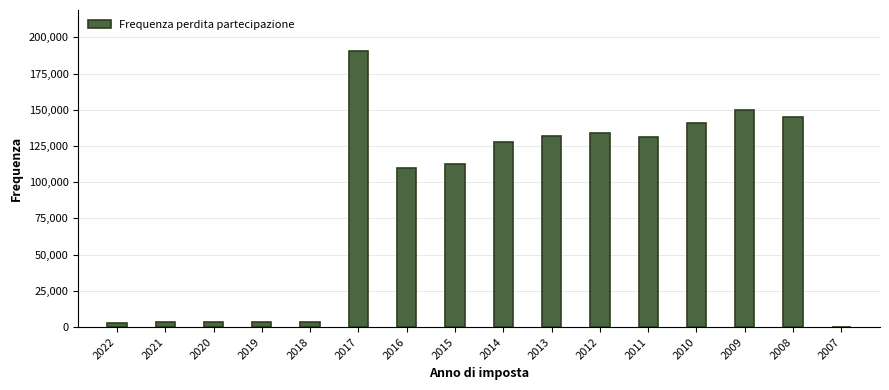

What is the ratio of the value at 2017 to the value at 2009?

1.3